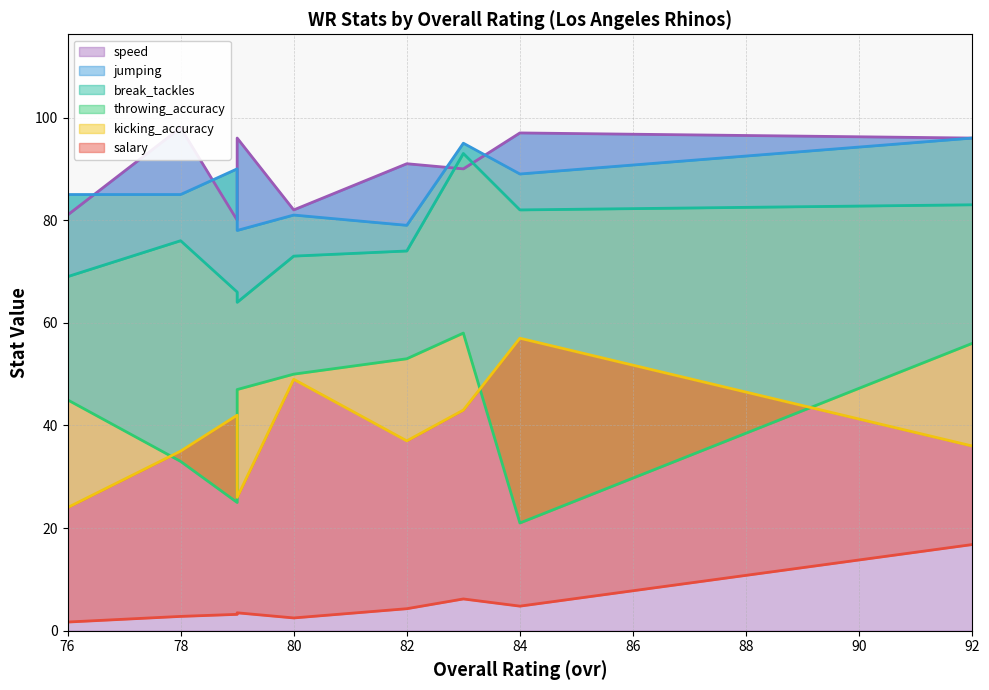

What is the maximum value for throwing_accuracy?

58.0